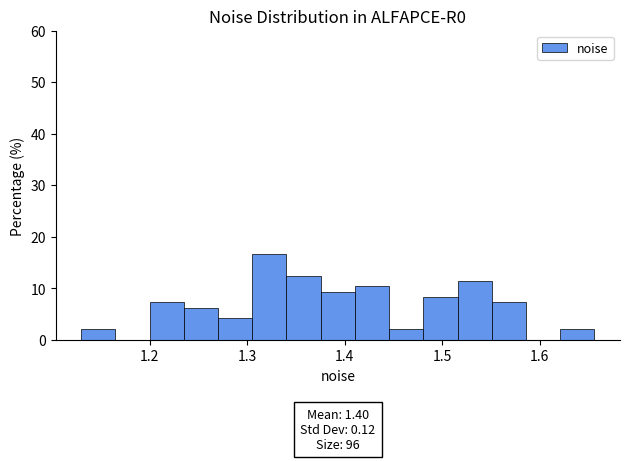

Around what value on the x-axis is the tallest bar? Give the approximate position of its centre, as read against the axis.

1.32